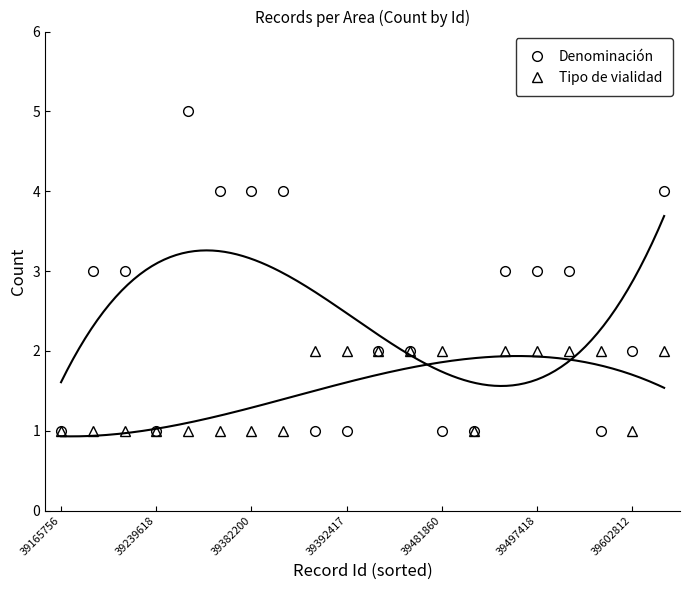

At which label does Tipo de vialidad reach its peak?

8